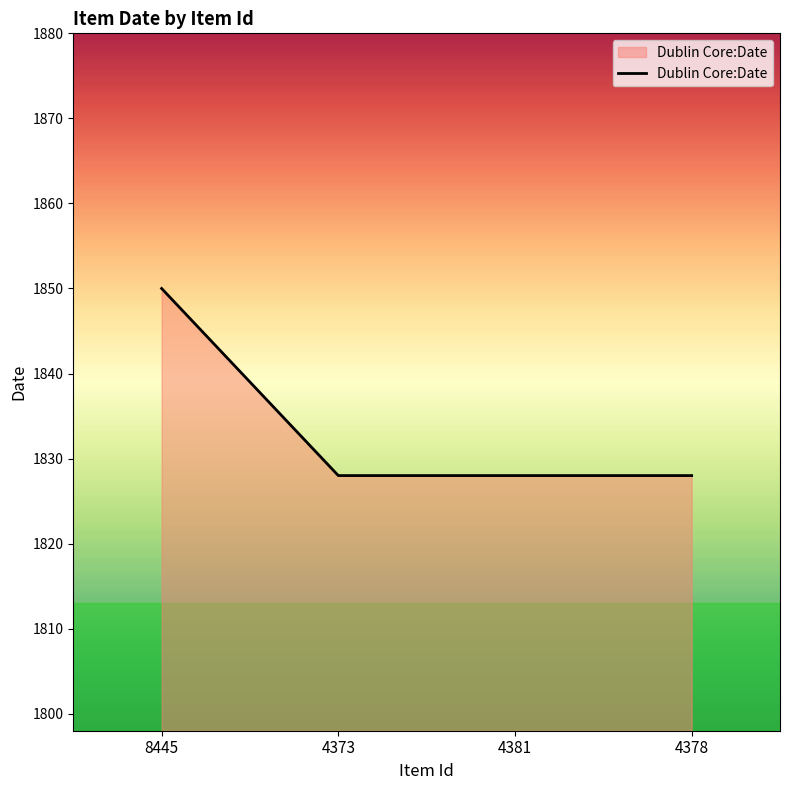

Which label corresponds to the largest value in the chart?

8445